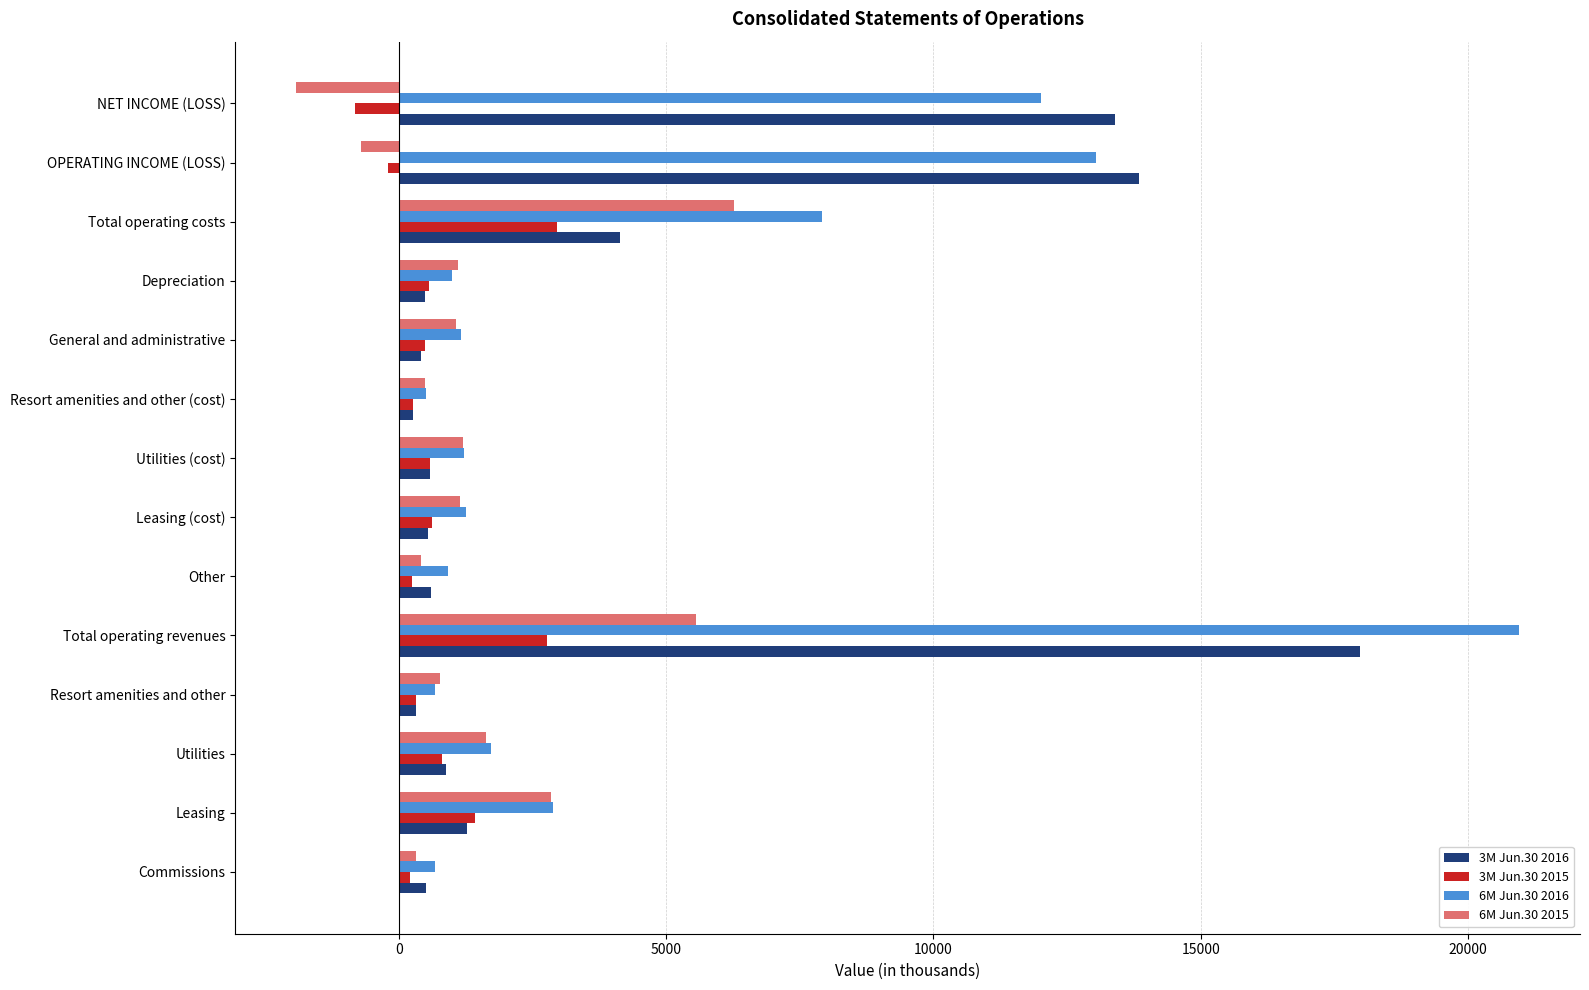

Rank the series by their average value, from lowest to highest.

3M Jun.30 2015, 6M Jun.30 2015, 3M Jun.30 2016, 6M Jun.30 2016